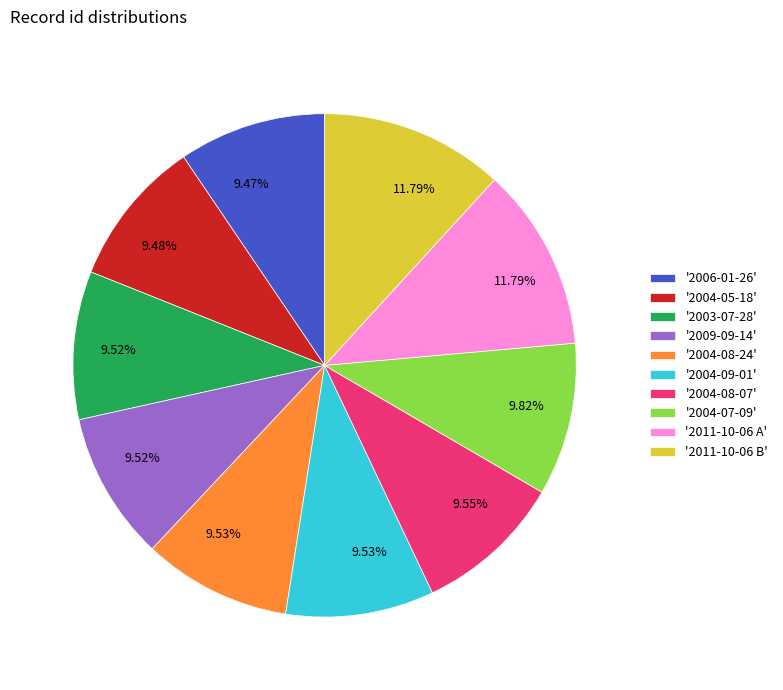

How many slices are in this pie chart?

10